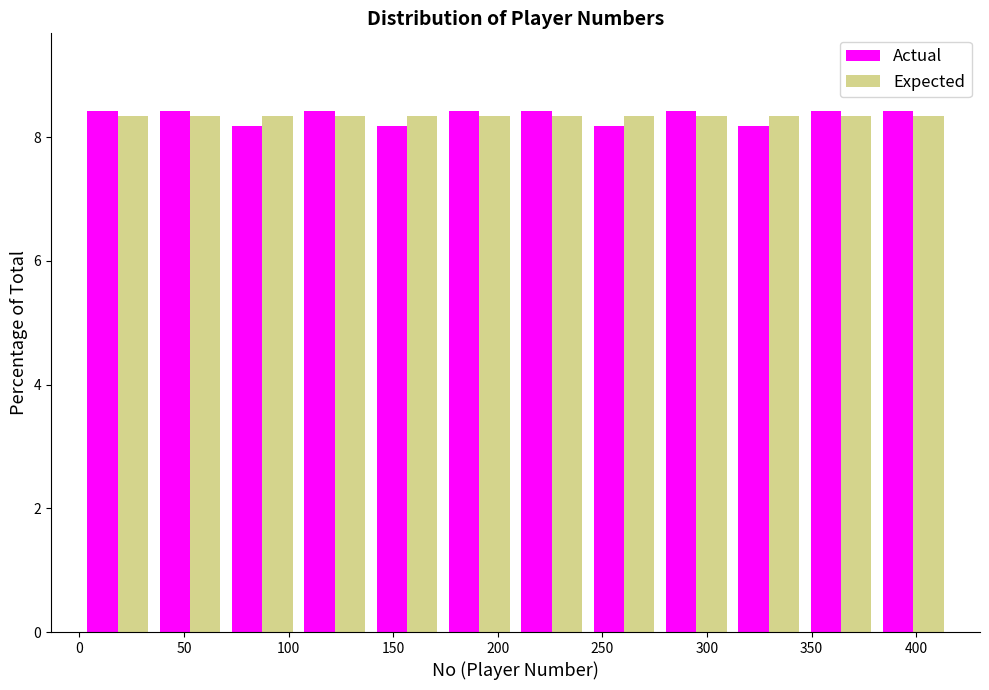

Reading left to right, list every range on the x-axis with the height of the bar of each series over it. Neither the bar edges nor the heights are printed on the chart, so give them approximately, as read against the axes.

0 to 35: Actual=8.4	Expected=8.4
35 to 70: Actual=8.4	Expected=8.4
70 to 105: Actual=8.2	Expected=8.4
105 to 140: Actual=8.4	Expected=8.4
140 to 175: Actual=8.2	Expected=8.4
175 to 210: Actual=8.4	Expected=8.4
210 to 245: Actual=8.4	Expected=8.4
245 to 280: Actual=8.2	Expected=8.4
280 to 310: Actual=8.4	Expected=8.4
310 to 345: Actual=8.2	Expected=8.4
345 to 380: Actual=8.4	Expected=8.4
380 to 415: Actual=8.4	Expected=8.4